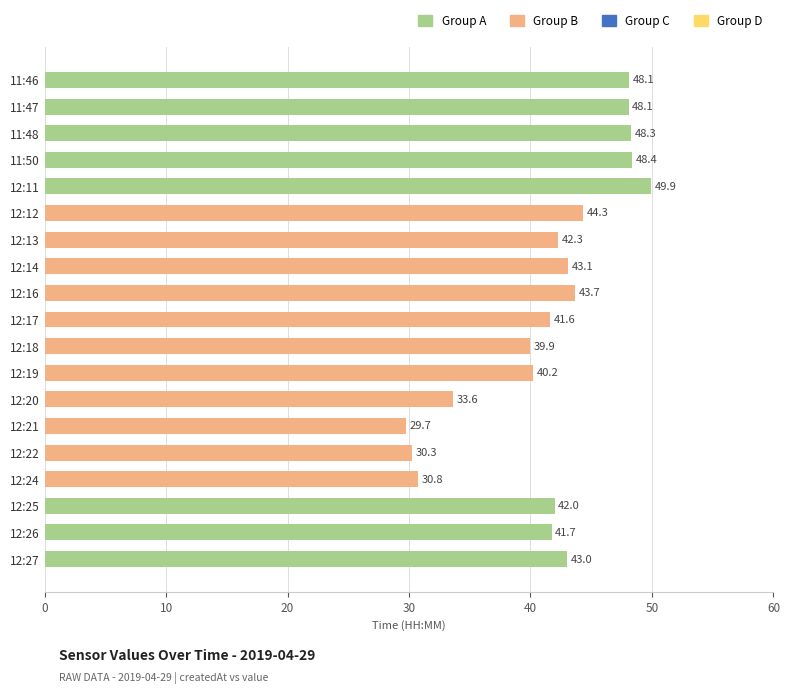

What is the label of the 19th bar from the bottom?

11:46